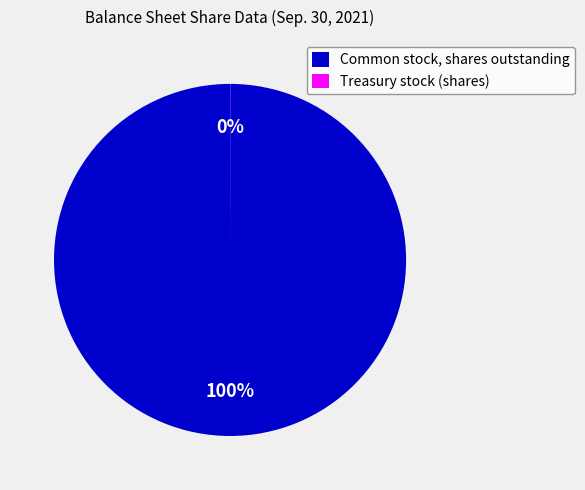

True or false: Common stock, shares outstanding accounts for 100% of the total.

True